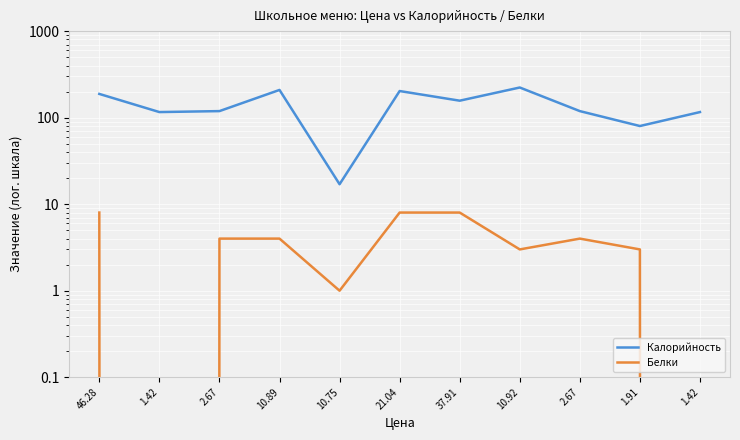

What is the average value of the Белки series?

4